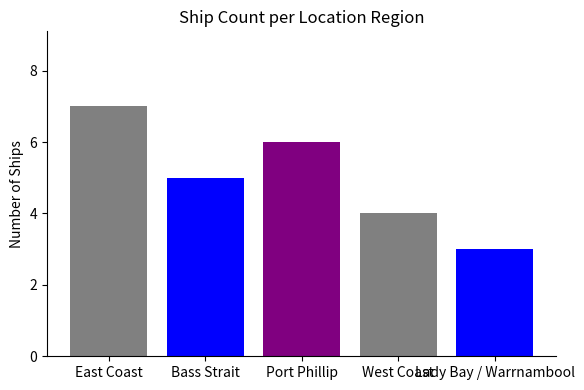

Count the values in the range 4 to 6.

3